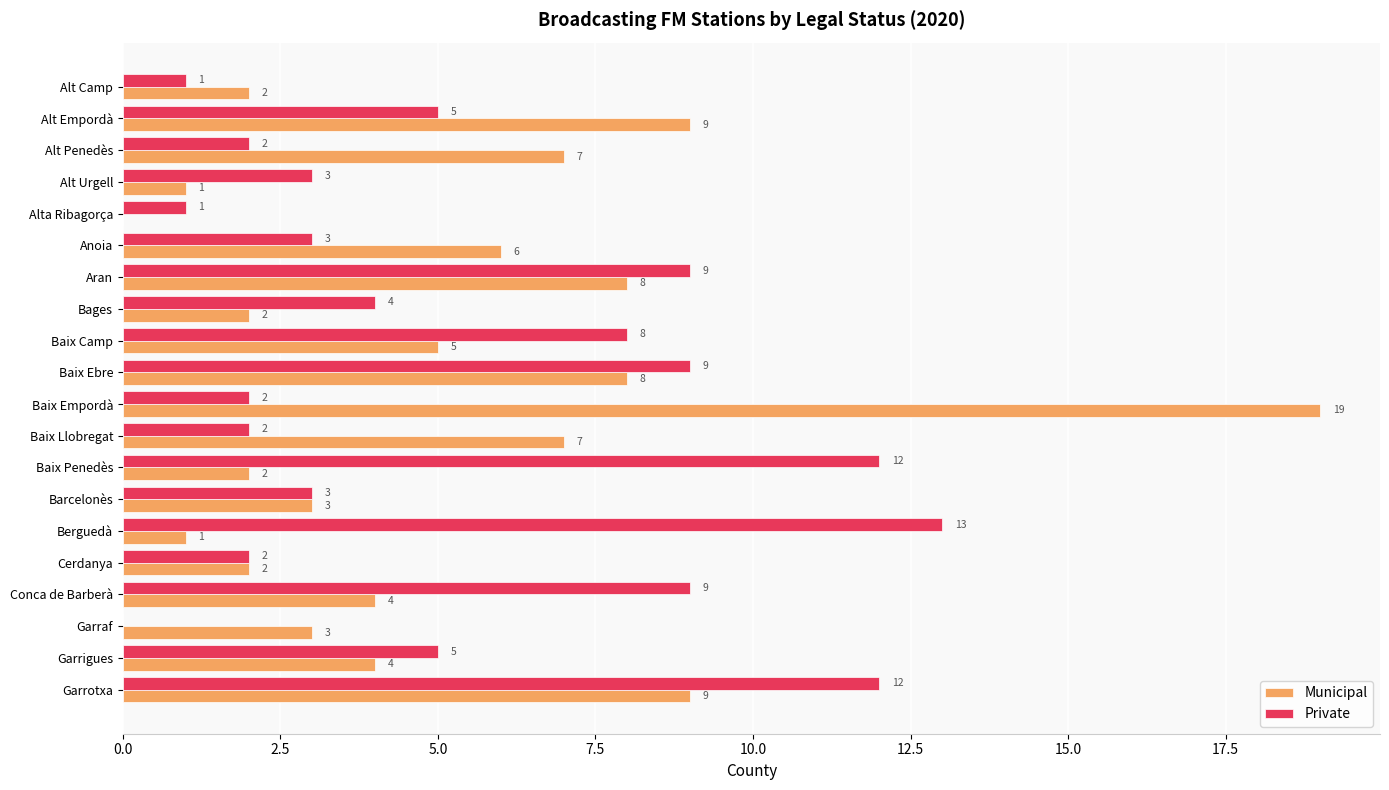

What are all the series names shown in the legend?

Municipal, Private